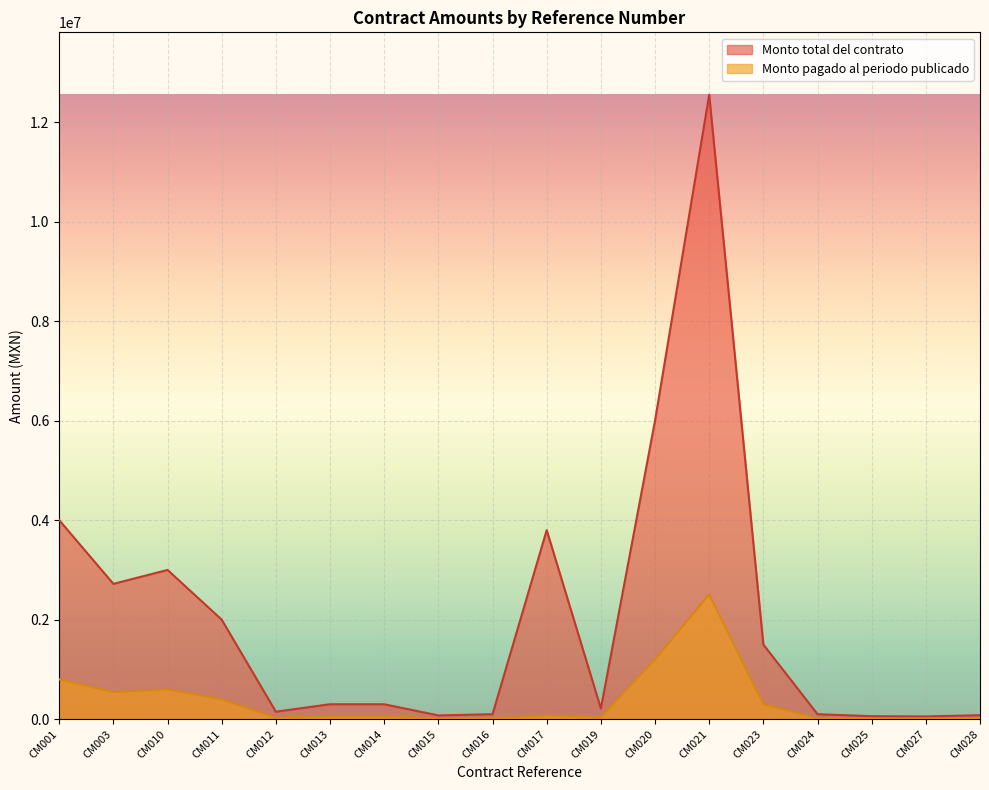

Count the number of data series in this chart.

2